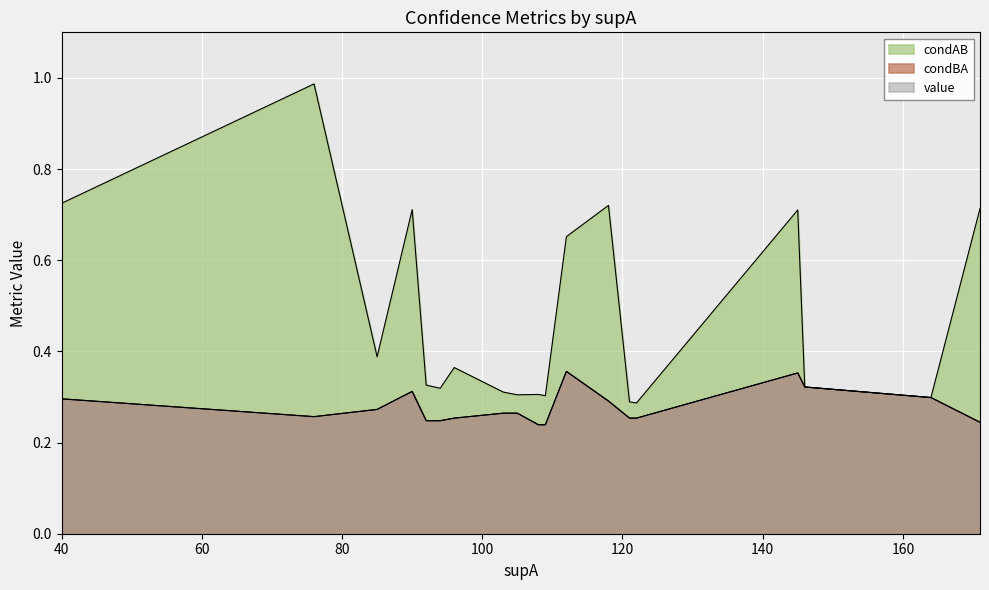

What is the spread (max minus min) of values at 118?

0.4